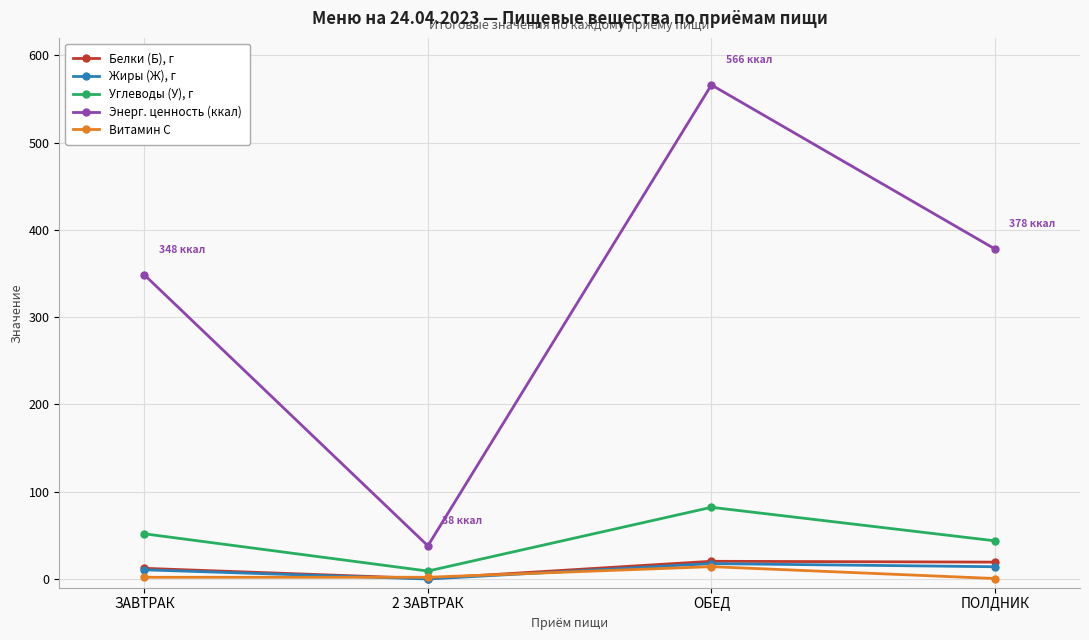

How many interior local valleys does the Жиры (Ж), г series have?

1